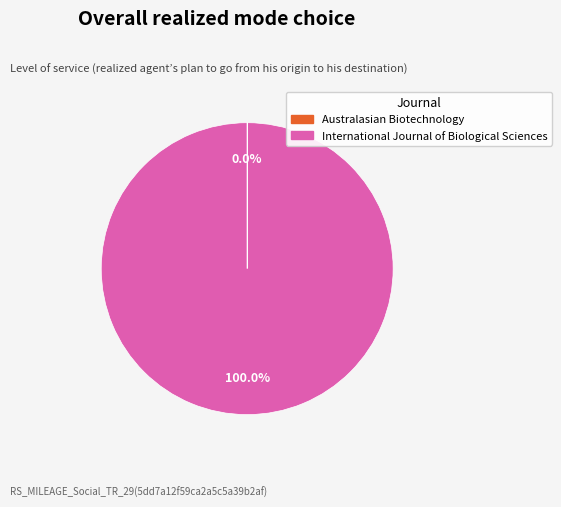

Is there a majority slice in this chart?

Yes